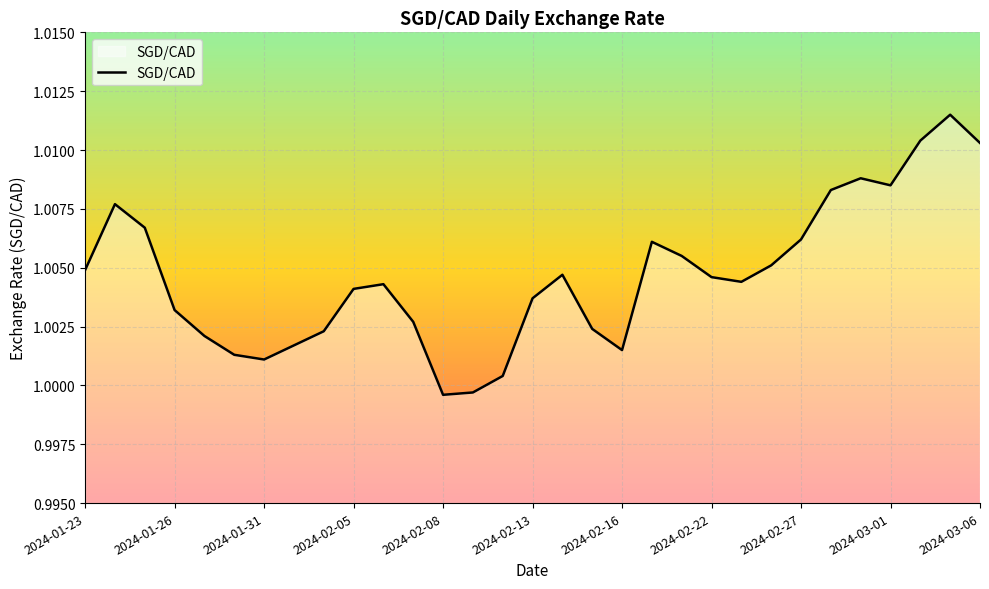

Does the chart display data point markers on the line(s)?

No